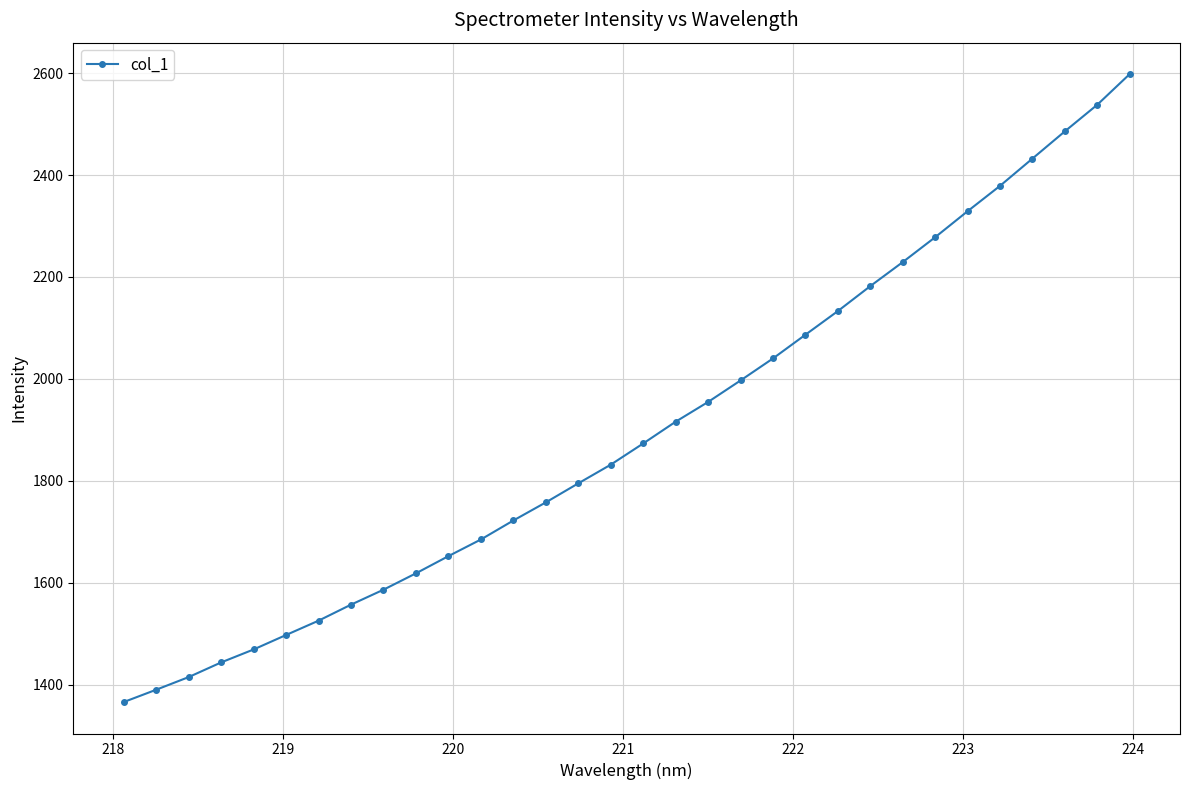

What is the difference between the maximum and second lowest values?

1208.3